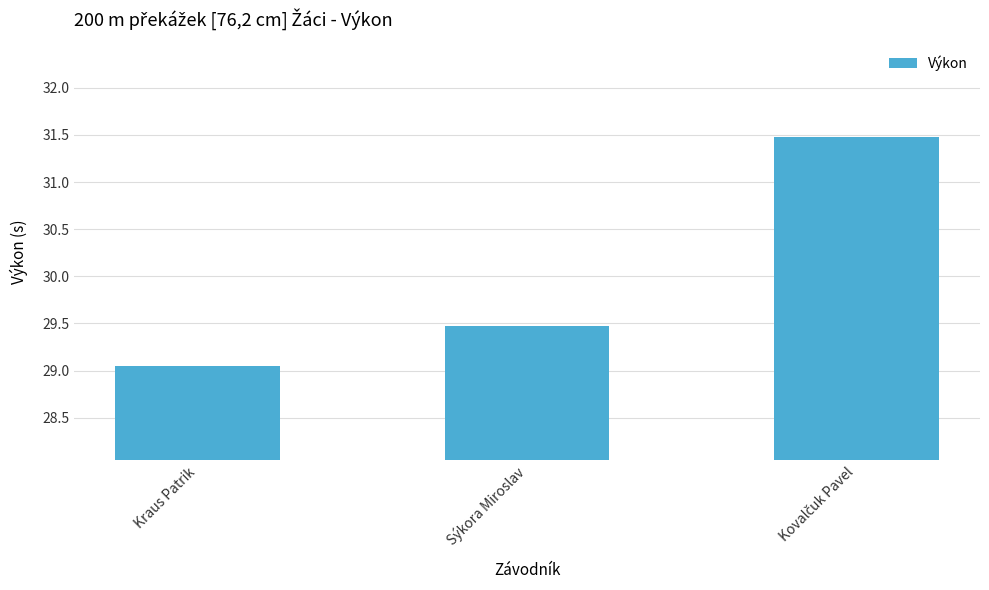

What is the label of the 2nd bar from the right?

Sýkora Miroslav